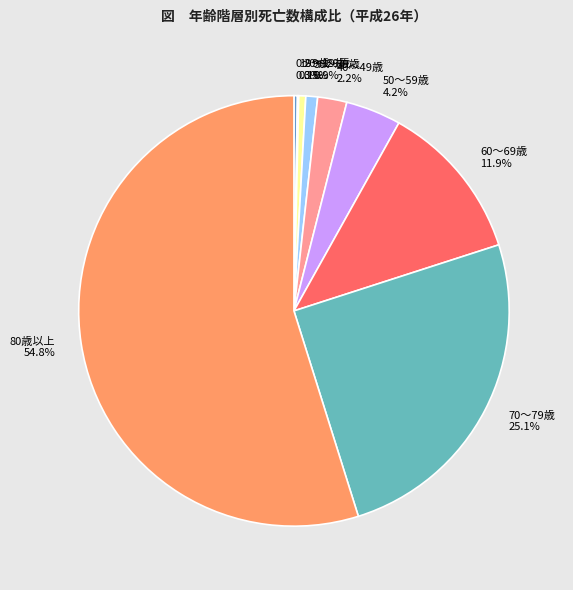

Is 60～69歳 the majority of the pie?

No